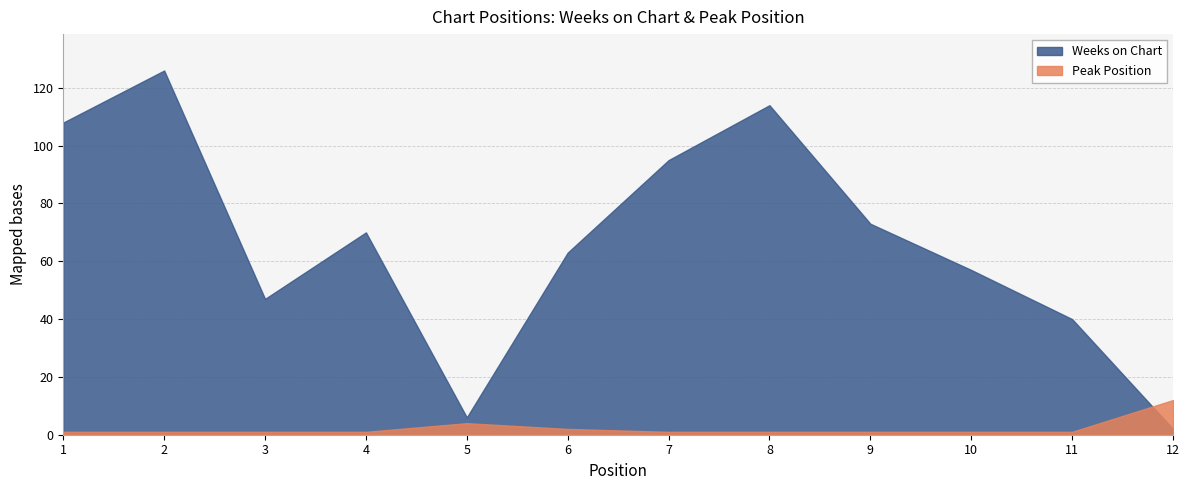

Does the chart have visible grid lines?

Yes